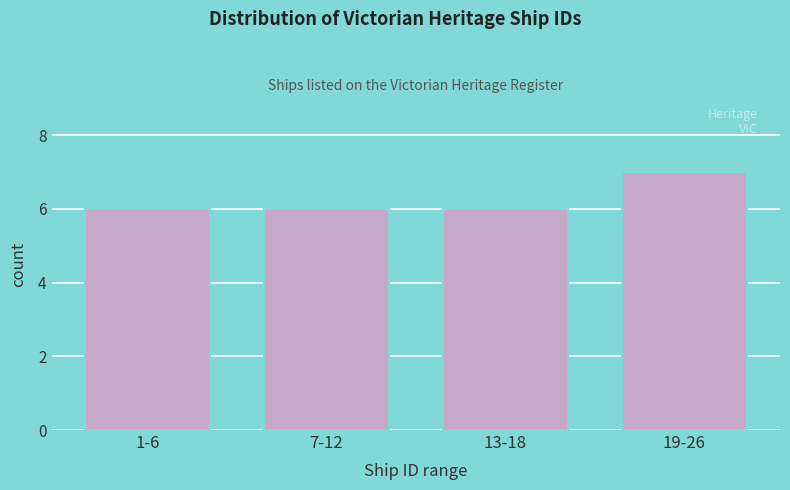

Reading left to right, list all the values displayed in this chart.

6	6	6	7